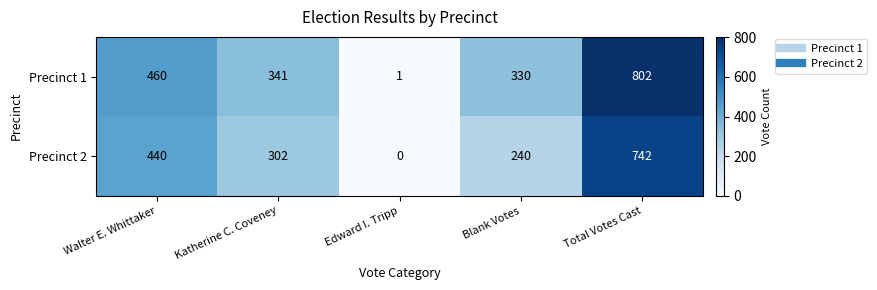

The Precinct 2 series shows 86 at Blank Votes. True or false?

False